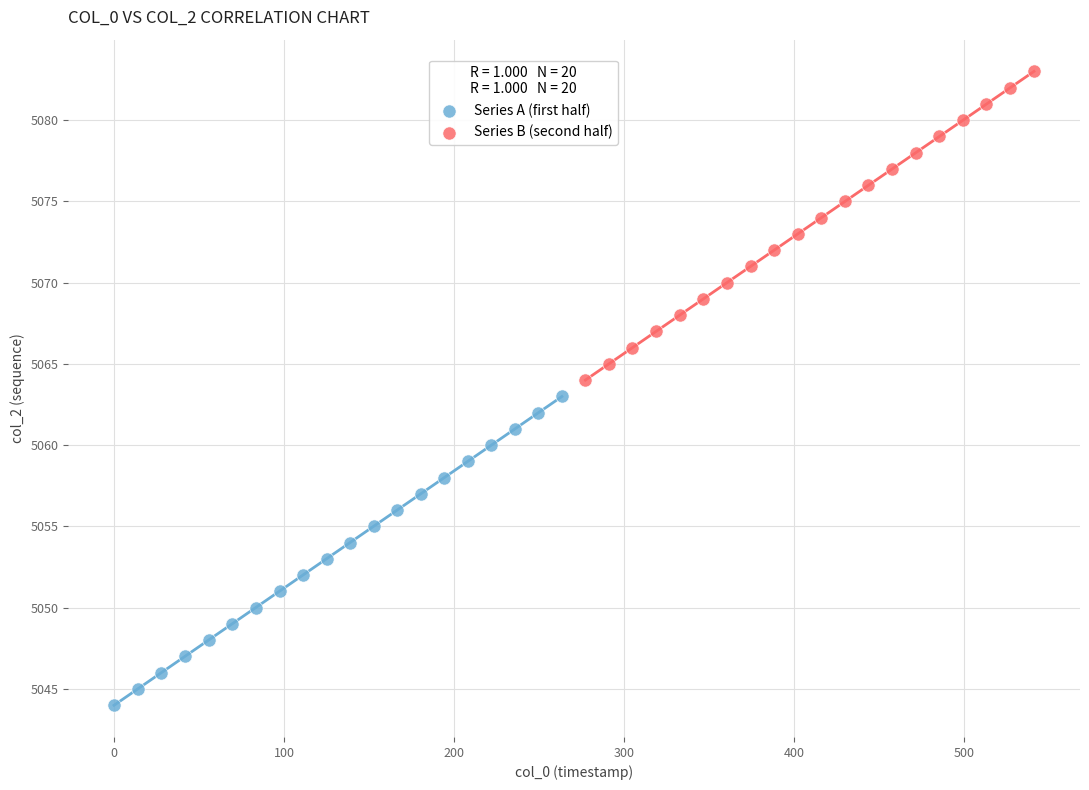

Which series contains the highest Y value?

Series B (second half)